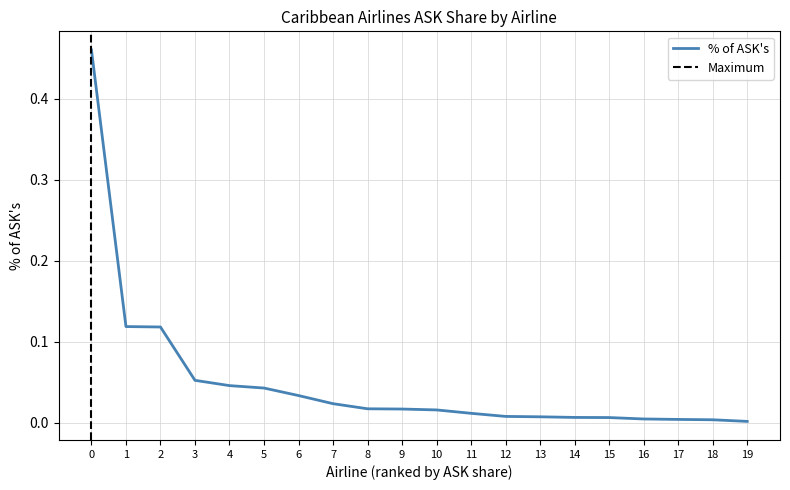

Is it true that % of ASK's equals 0.2 at 2?

False